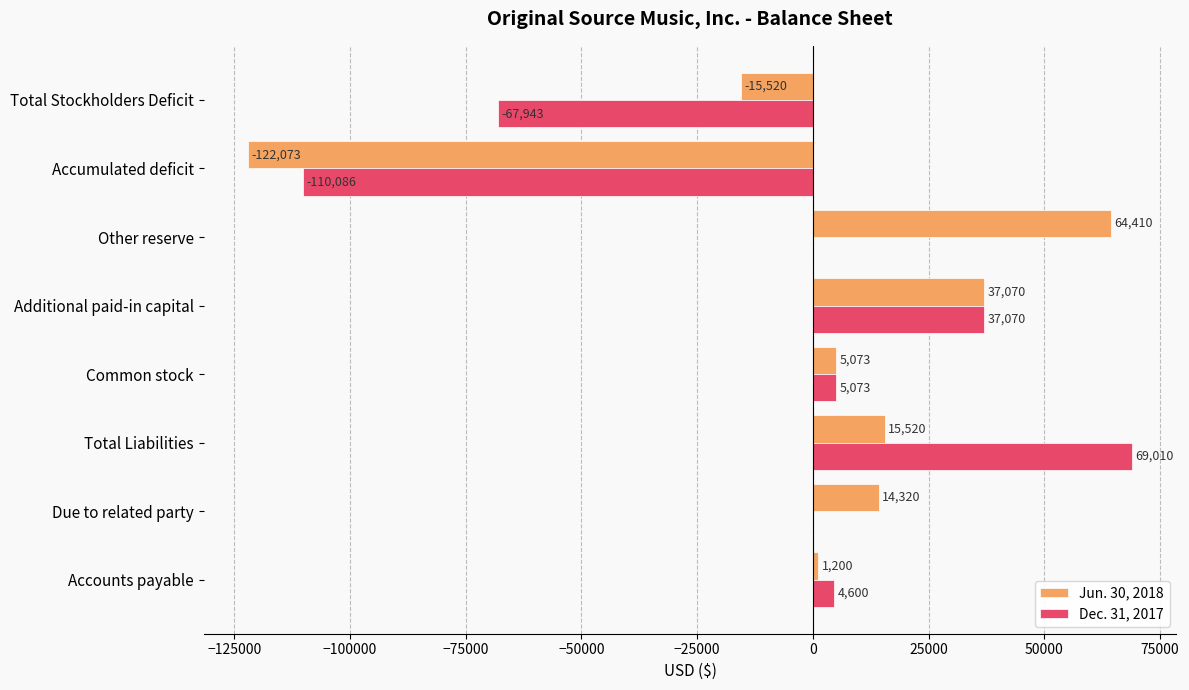

The value of Jun. 30, 2018 at Due to related party is 14320. True or false?

True